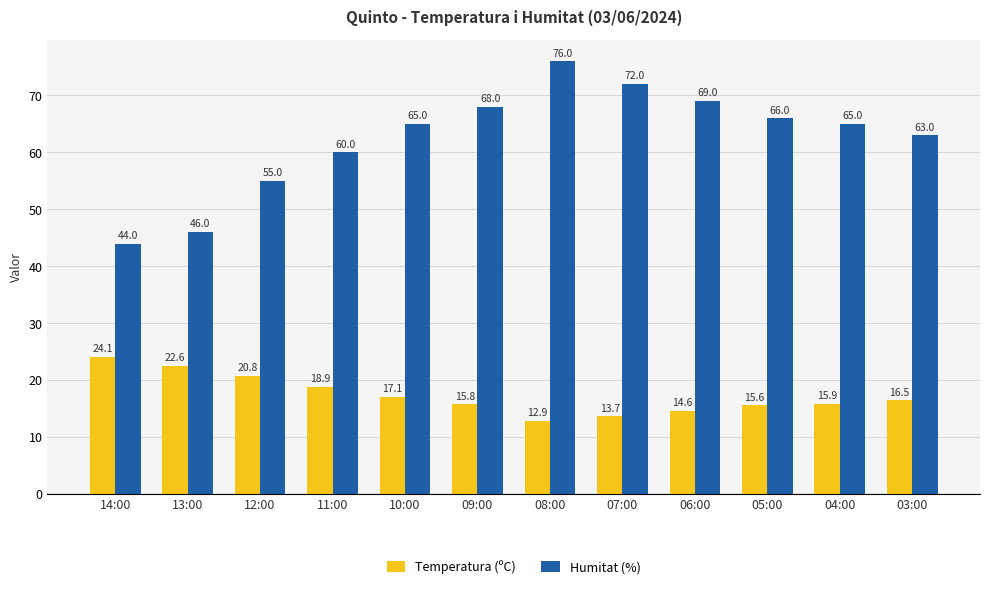

Which series has the largest total across all categories?

Humitat (%)